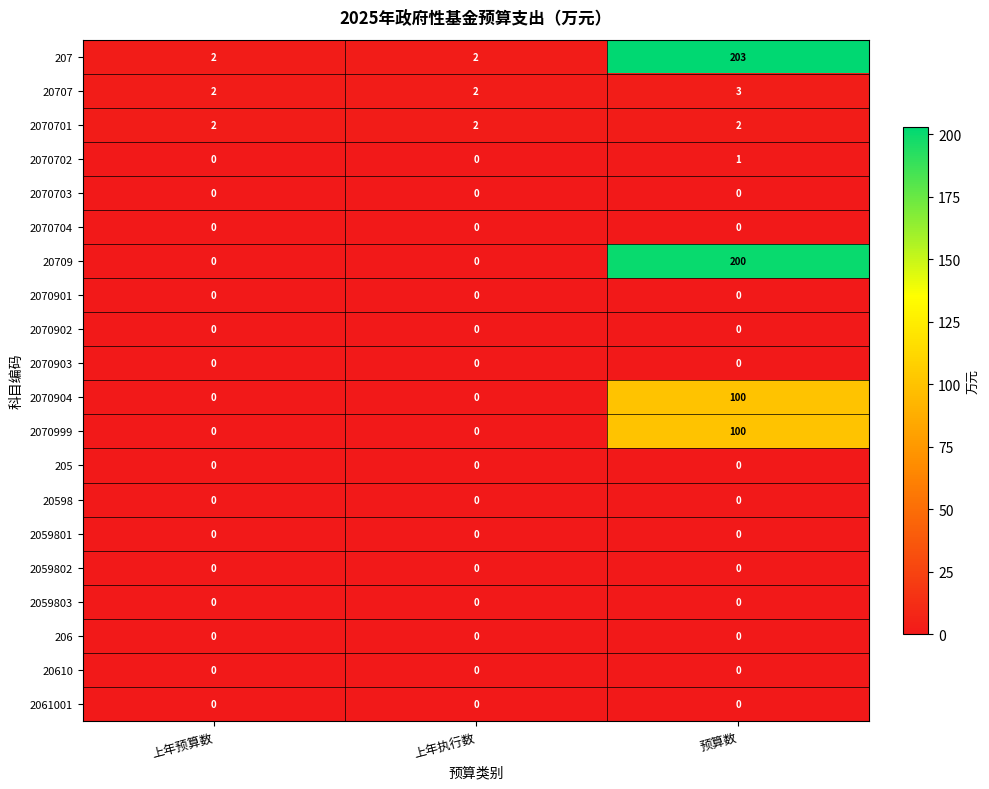

How many 2070702 values are between 0 and 1?

3